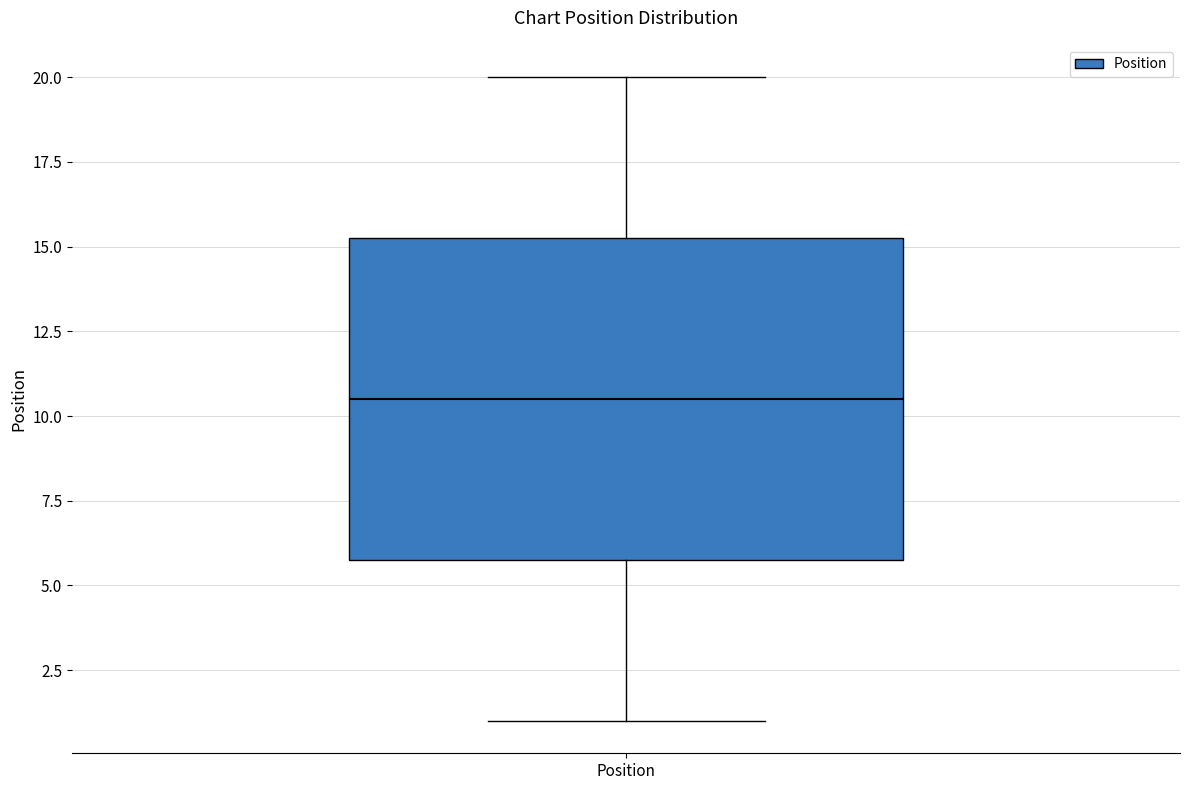

Transcribe this box plot: give where the median line is, the range the box spans, and where the two whiskers end, as read against the y-axis. The values are not printed on the chart, so give them approximately, as read against the axis.

median 10.5, box 6.0 to 15.5, whiskers 1.0 to 20.0